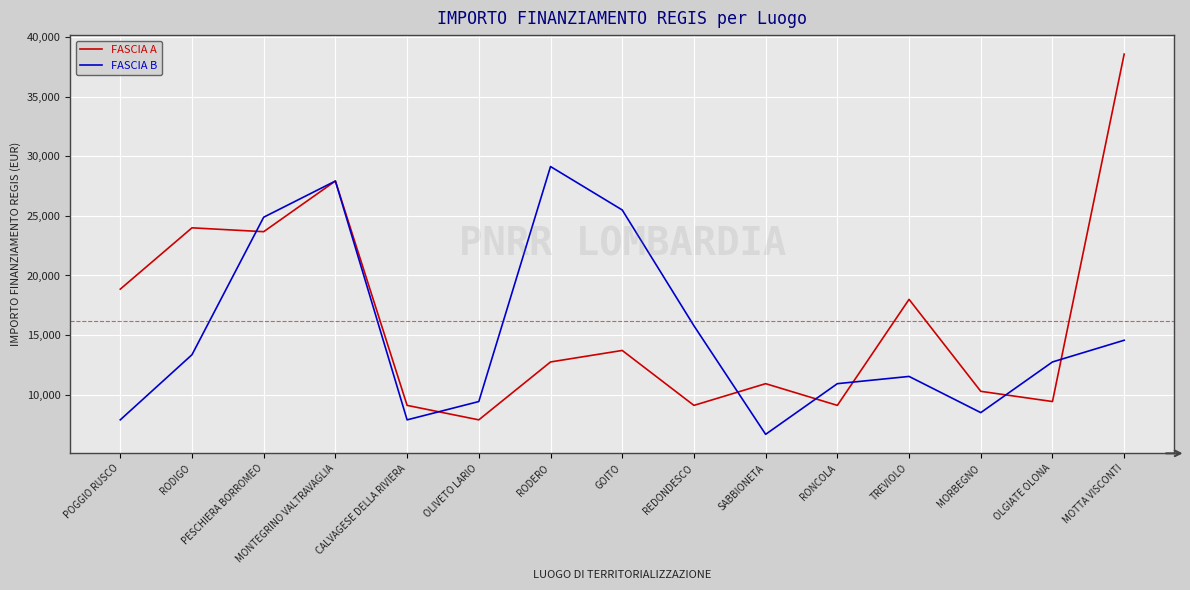

Rank the series by their maximum value, from lowest to highest.

FASCIA B, FASCIA A